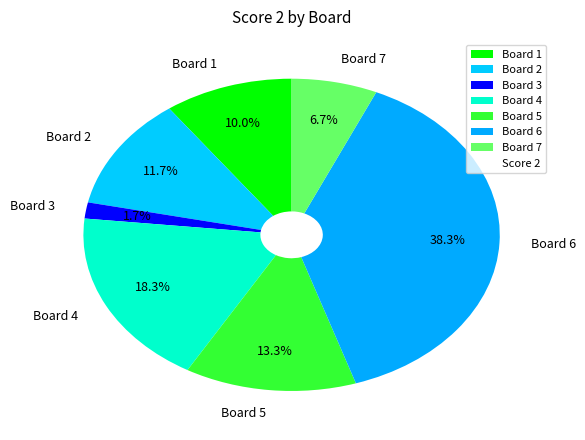

Is there a majority slice in this chart?

No